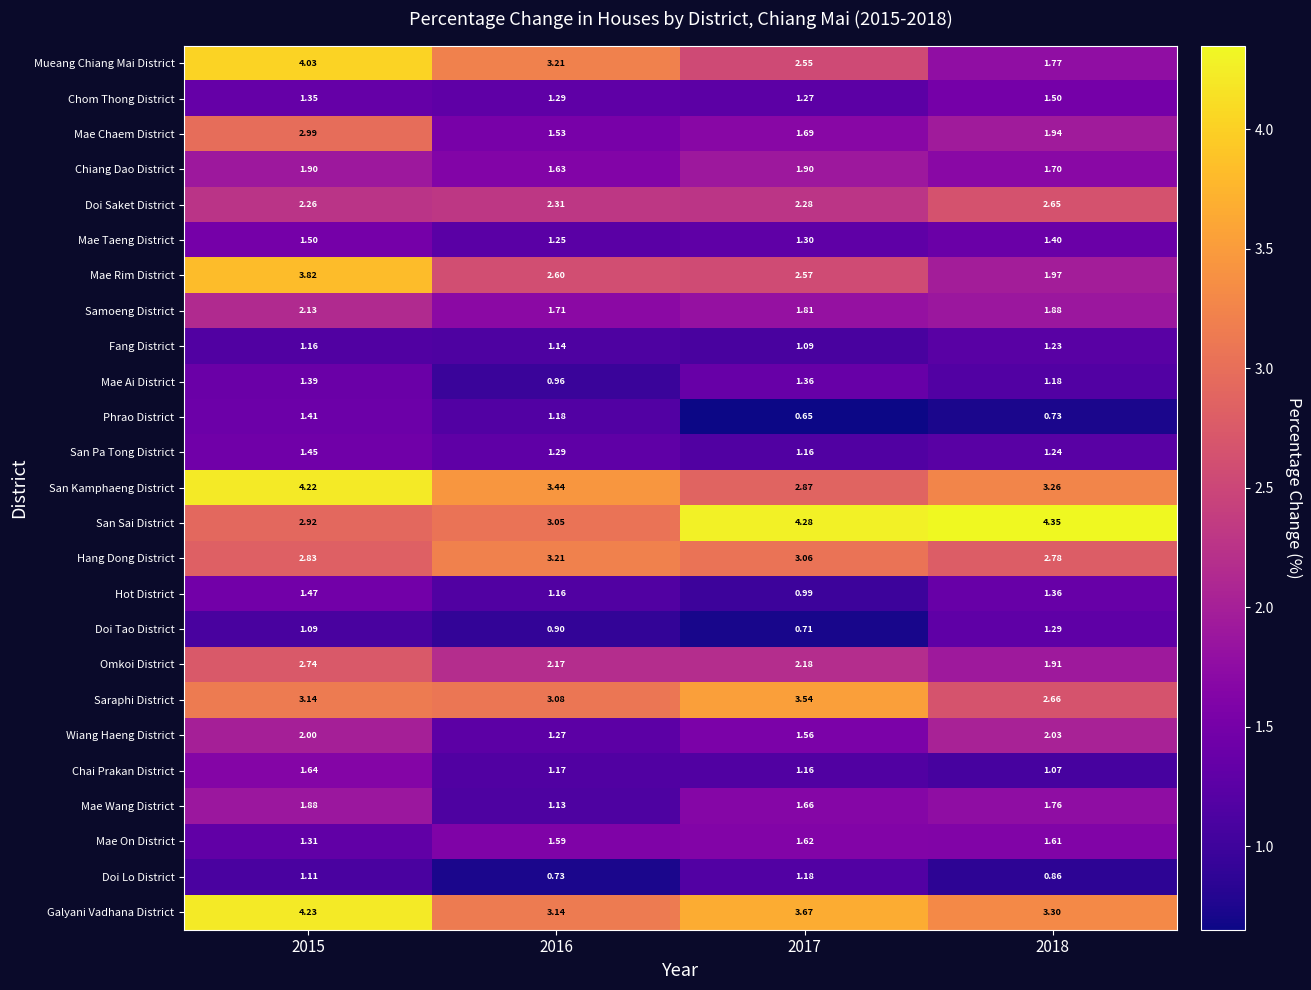

Rank the series at 2018 from highest to lowest value.

San Sai District, Galyani Vadhana District, San Kamphaeng District, Hang Dong District, Saraphi District, Doi Saket District, Wiang Haeng District, Mae Rim District, Mae Chaem District, Omkoi District, Samoeng District, Mueang Chiang Mai District, Mae Wang District, Chiang Dao District, Mae On District, Chom Thong District, Mae Taeng District, Hot District, Doi Tao District, San Pa Tong District, Fang District, Mae Ai District, Chai Prakan District, Doi Lo District, Phrao District